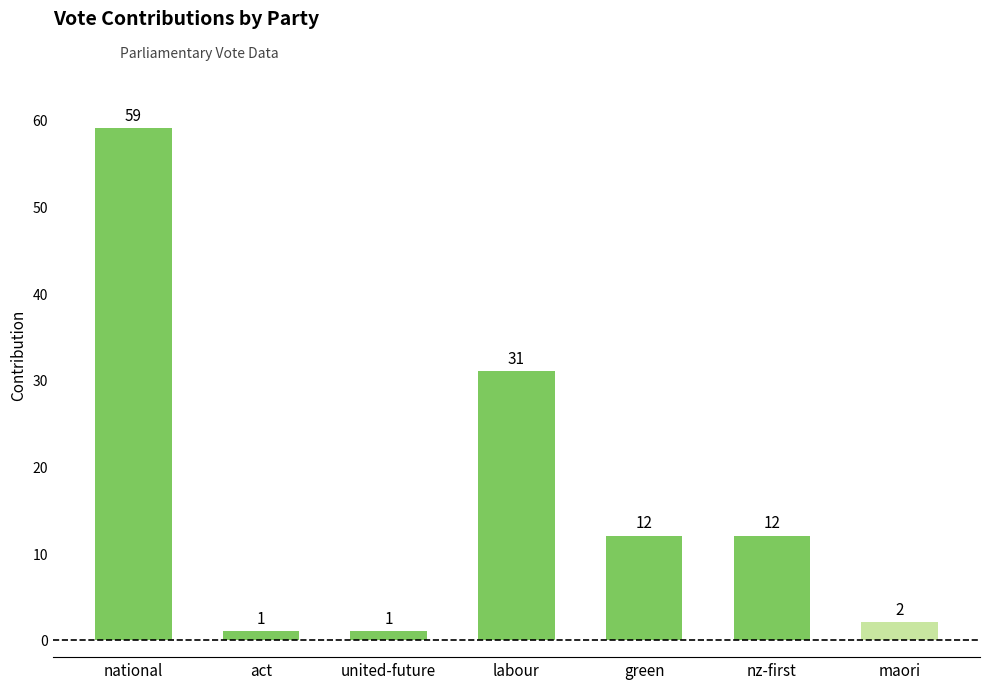

The value at labour is 11. True or false?

False